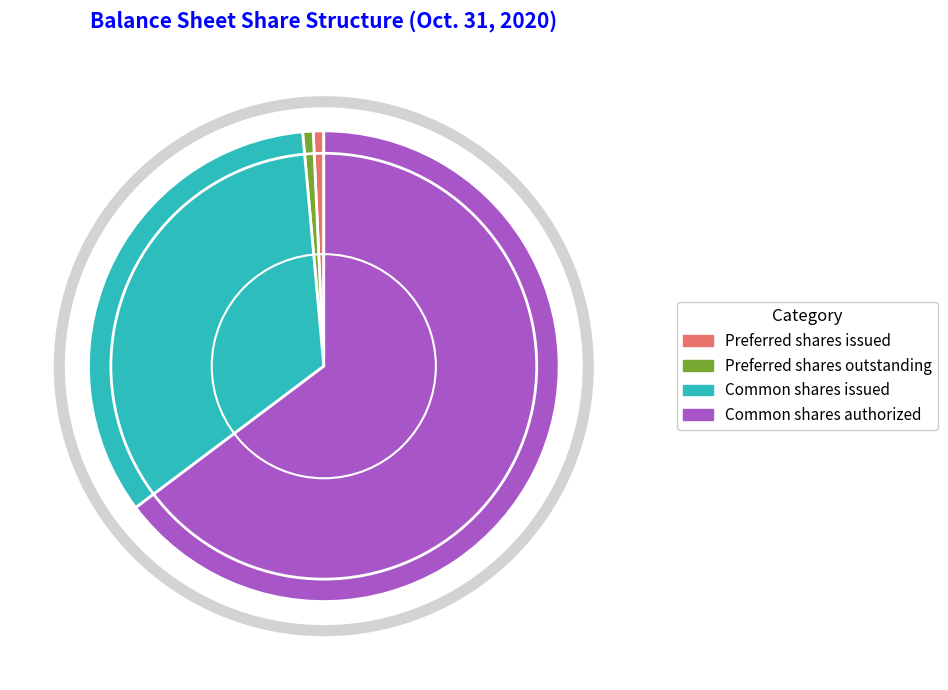

Is it true that Preferred shares issued is 1% of the pie?

True